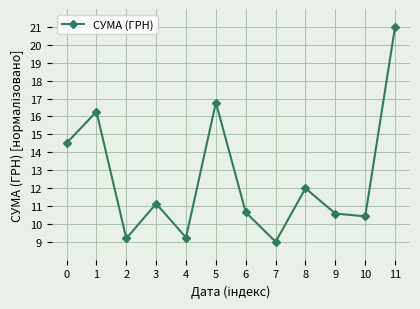

At which category does the data reach its first local peak?

1